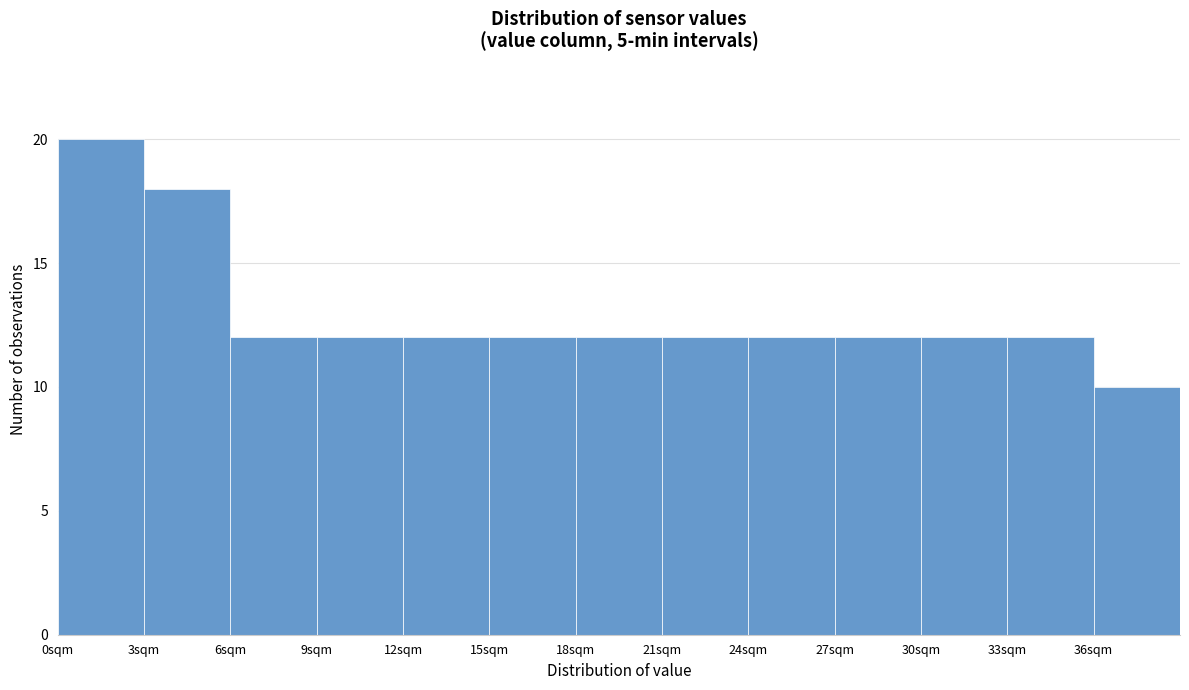

Reading left to right, transcribe this chart: for each bar, give the range it covers on the x-axis and its height. The values are not printed on the chart, so give them approximately, as read against the axis.

0 to 3: 20
3 to 6: 18
6 to 9: 12
9 to 12: 12
12 to 15: 12
15 to 18: 12
18 to 21: 12
21 to 24: 12
24 to 27: 12
27 to 30: 12
30 to 33: 12
33 to 36: 12
36 to 39: 10